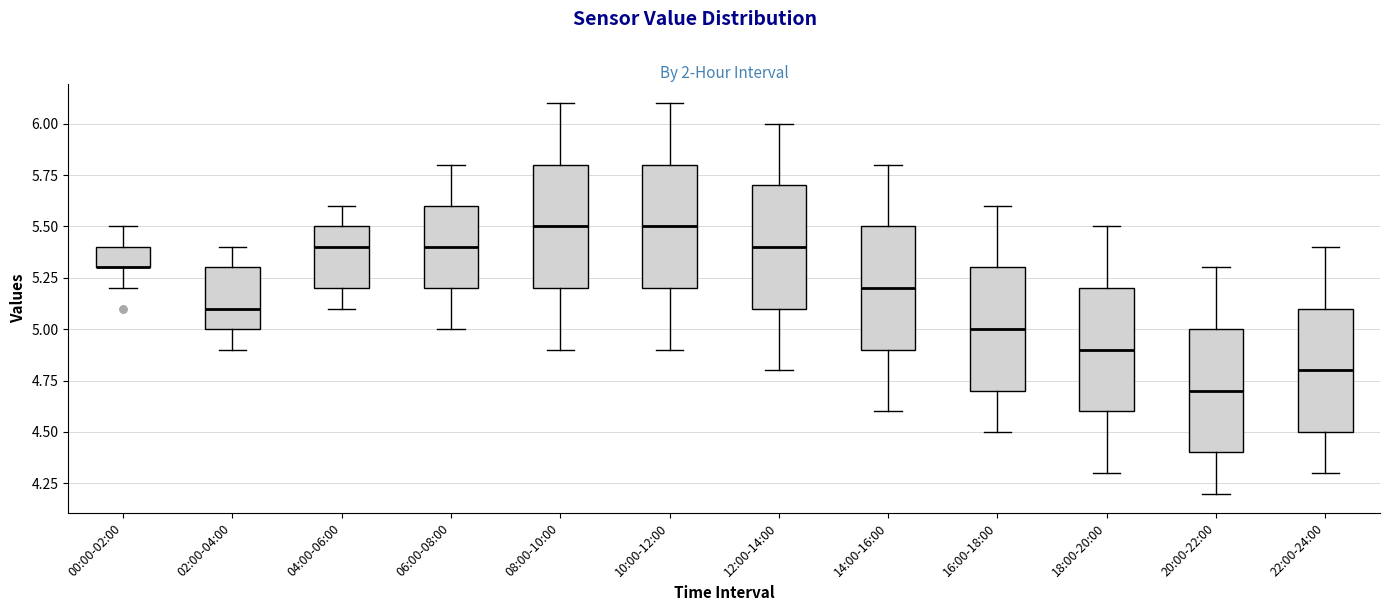

Reading left to right, transcribe this box plot: for each box, give where its median line is, the range the box spans, and where its two whiskers end, as read against the y-axis. The values are not printed on the chart, so give them approximately, as read against the axis.

00:00-02:00: median 5.3 (drawn on the box's lower edge), box 5.3 to 5.4, whiskers 5.2 to 5.5
02:00-04:00: median 5.1, box 5.0 to 5.3, whiskers 4.9 to 5.4
04:00-06:00: median 5.4, box 5.2 to 5.5, whiskers 5.1 to 5.6
06:00-08:00: median 5.4, box 5.2 to 5.6, whiskers 5.0 to 5.8
08:00-10:00: median 5.5, box 5.2 to 5.8, whiskers 4.9 to 6.1
10:00-12:00: median 5.5, box 5.2 to 5.8, whiskers 4.9 to 6.1
12:00-14:00: median 5.4, box 5.1 to 5.7, whiskers 4.8 to 6.0
14:00-16:00: median 5.2, box 4.9 to 5.5, whiskers 4.6 to 5.8
16:00-18:00: median 5.0, box 4.7 to 5.3, whiskers 4.5 to 5.6
18:00-20:00: median 4.9, box 4.6 to 5.2, whiskers 4.3 to 5.5
20:00-22:00: median 4.7, box 4.4 to 5.0, whiskers 4.2 to 5.3
22:00-24:00: median 4.8, box 4.5 to 5.1, whiskers 4.3 to 5.4